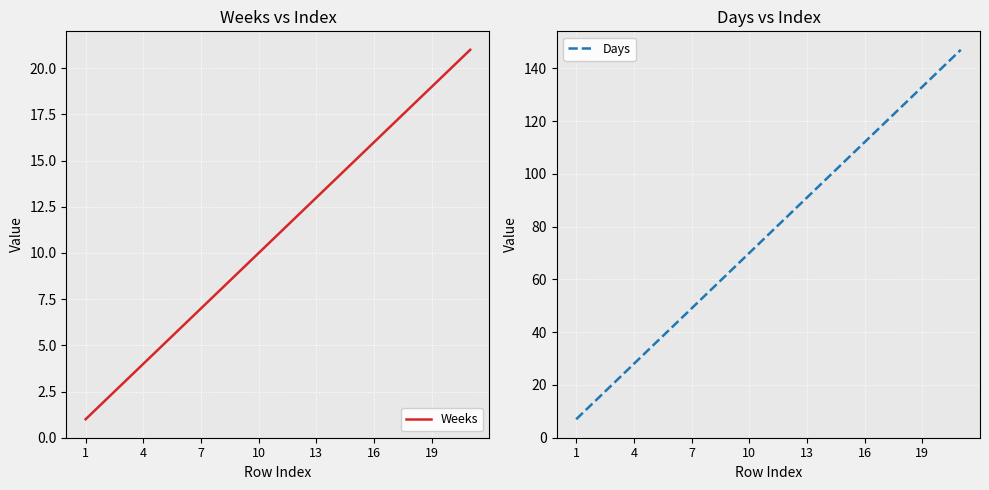

What is the maximum value for Weeks?

21